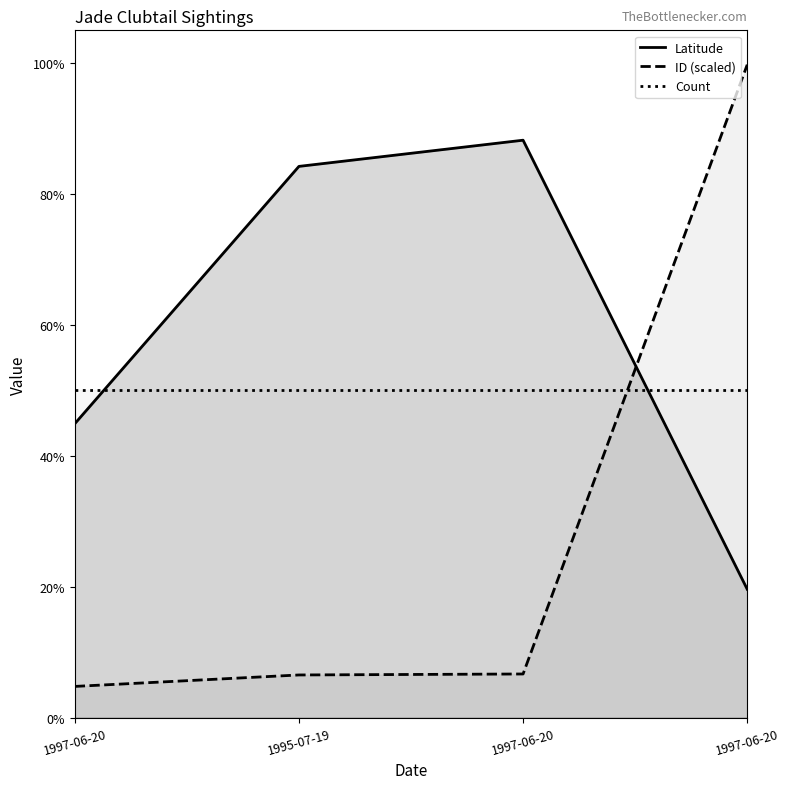

What is the lowest value of the Latitude series?

0.2